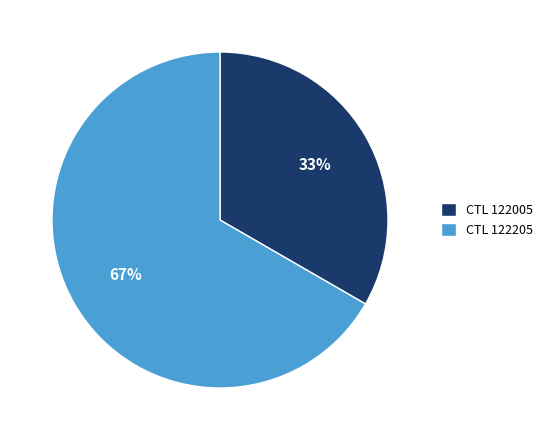

True or false: CTL 122005 accounts for 42% of the total.

False